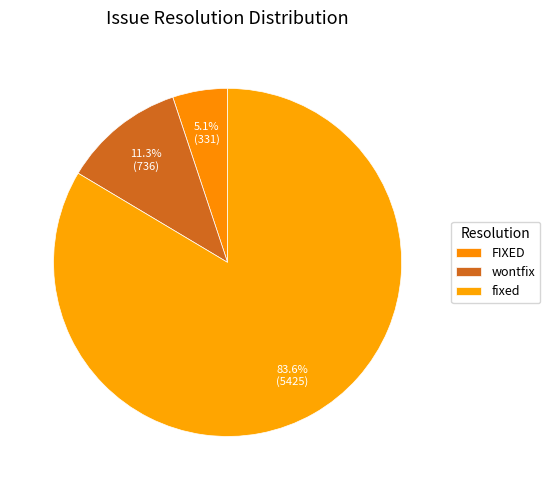

To the nearest percent, what is the average slice percentage?

33%